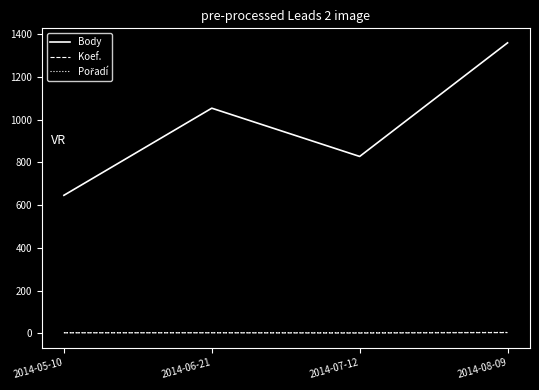

Which series has the largest total across all categories?

Body